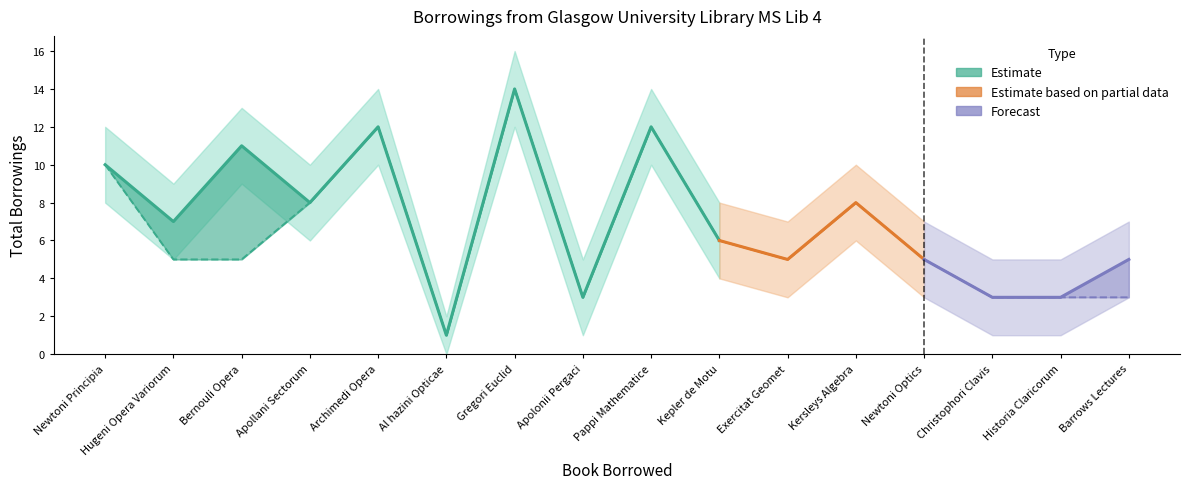

How many values in the Lower Bound series exceed 5?

7